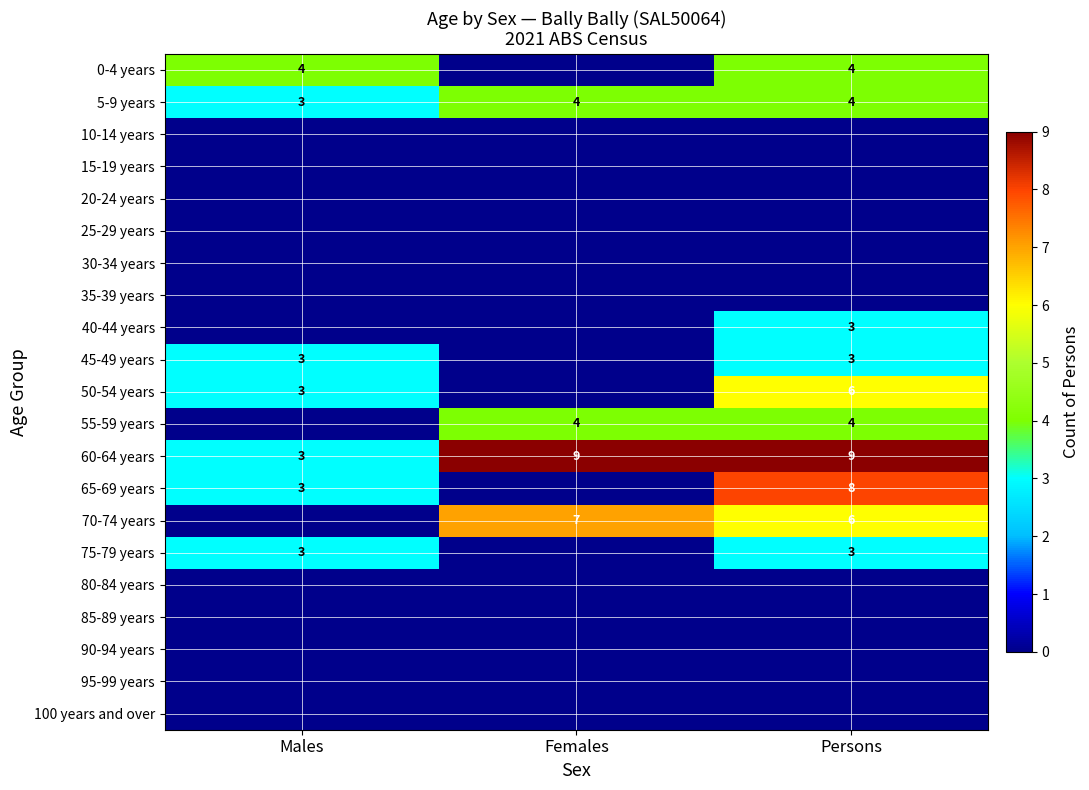

Is it true that 5-9 years equals 4 at Persons?

True